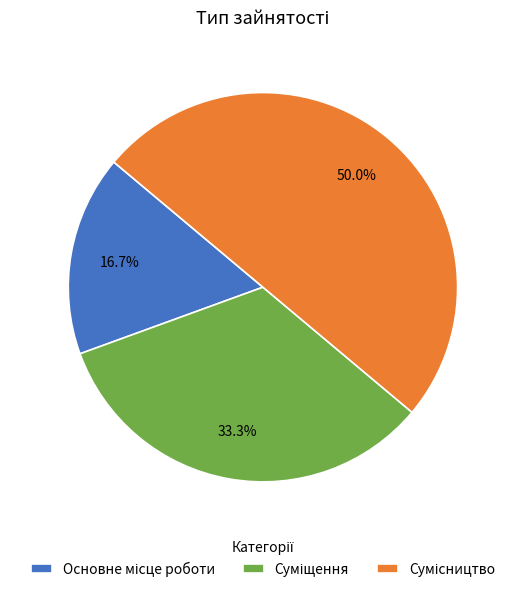

How many slices are in this pie chart?

3